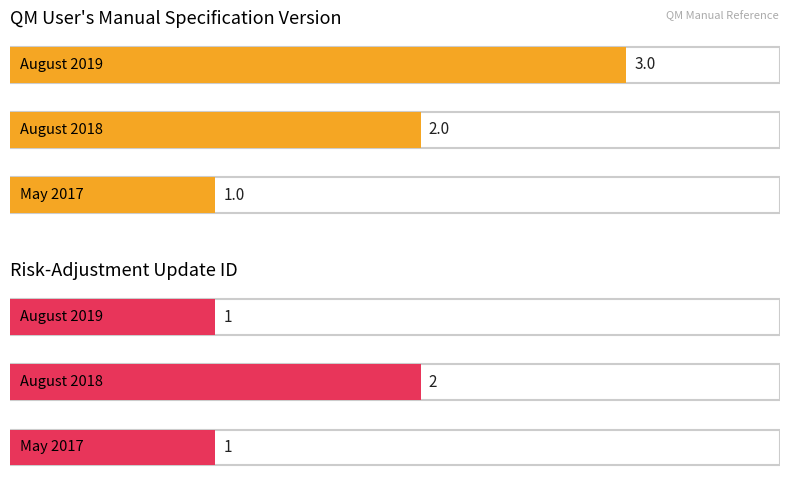

Which series has the largest range (max minus min)?

QM User Manual Specification Version